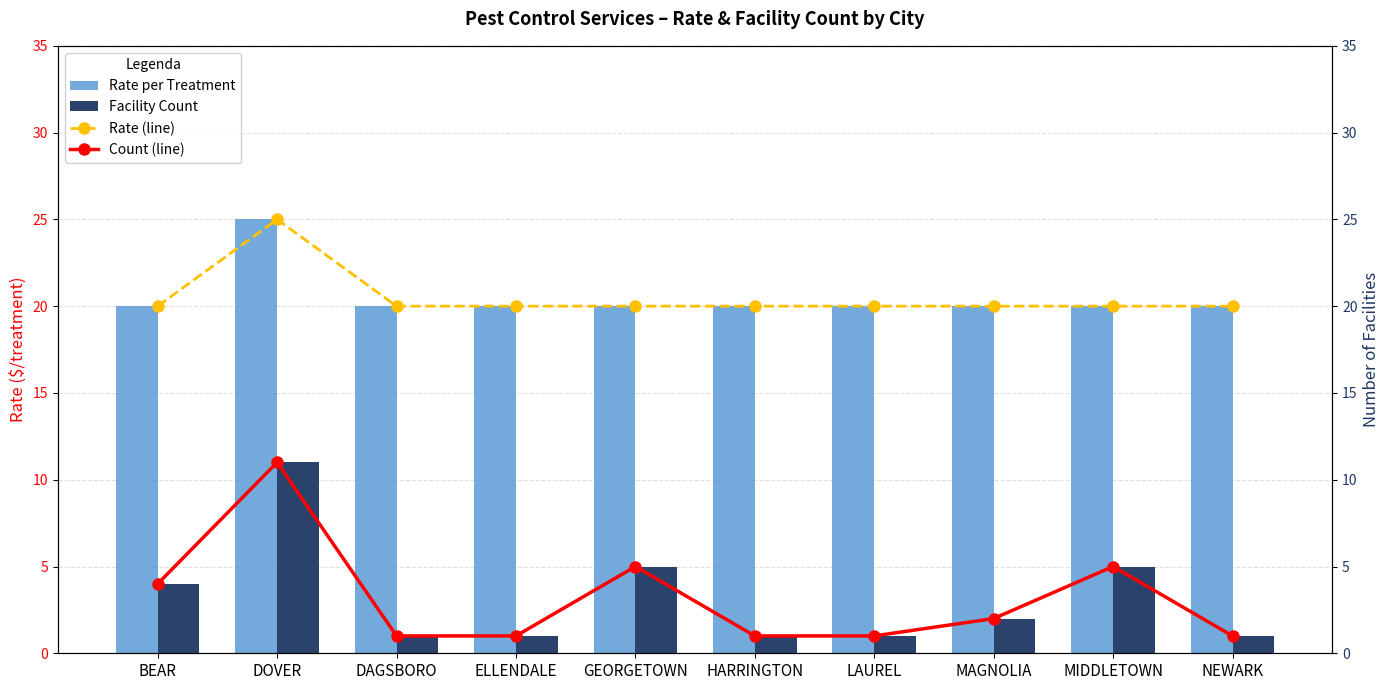

What position from the right is LAUREL?

4